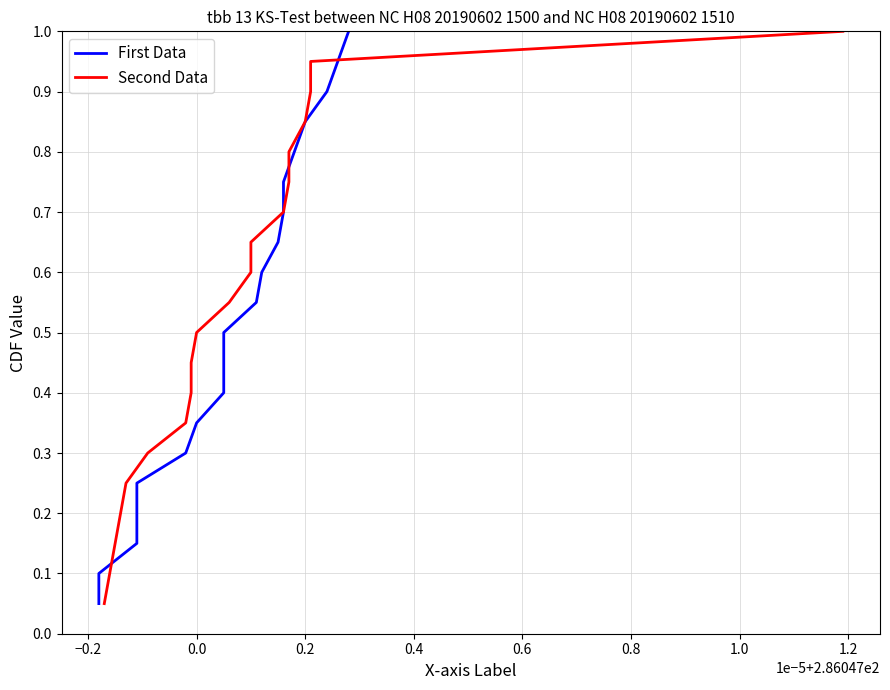

True or false: First Data has more than 1 points higher than both neighbors.

False